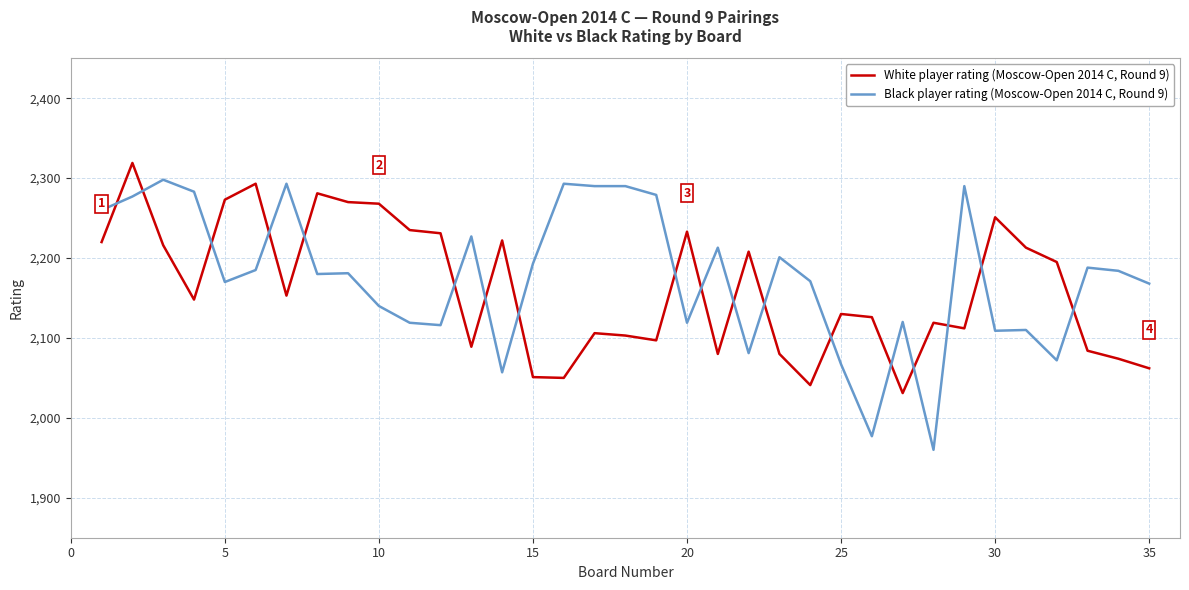

What are all the series names shown in the legend?

White player rating (Moscow-Open 2014 C, Round 9), Black player rating (Moscow-Open 2014 C, Round 9)